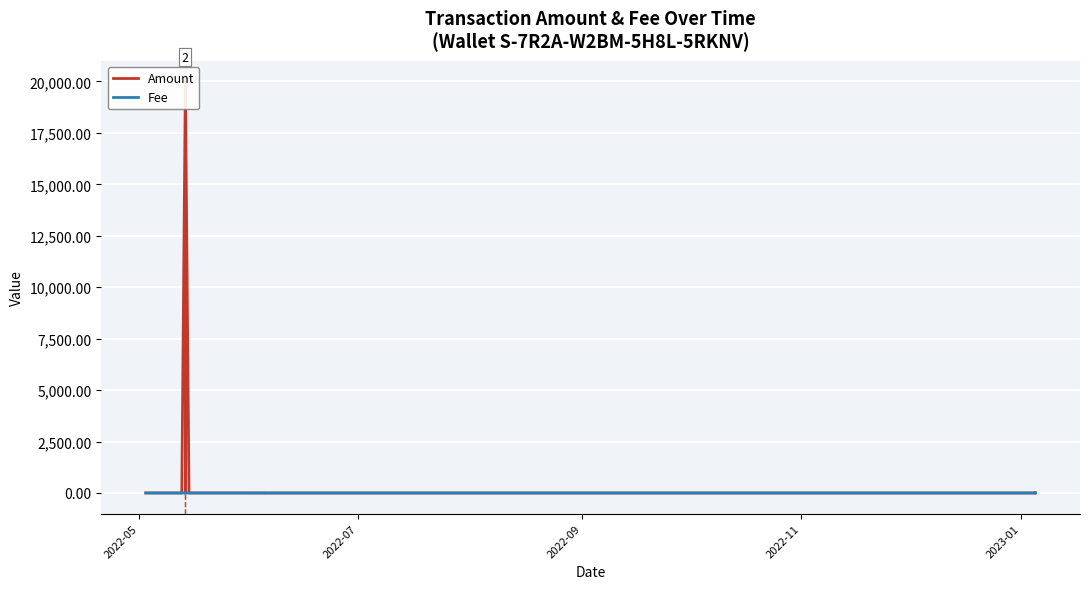

How many intersections are there between Amount and Fee?

6